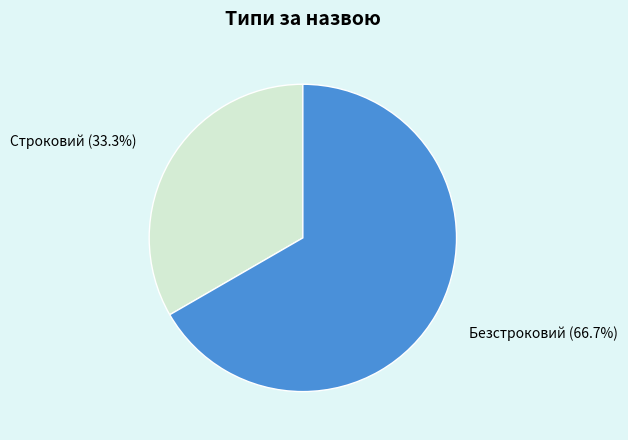

Approximately how many times larger is the value at Строковий compared to Безстроковий?

0.5